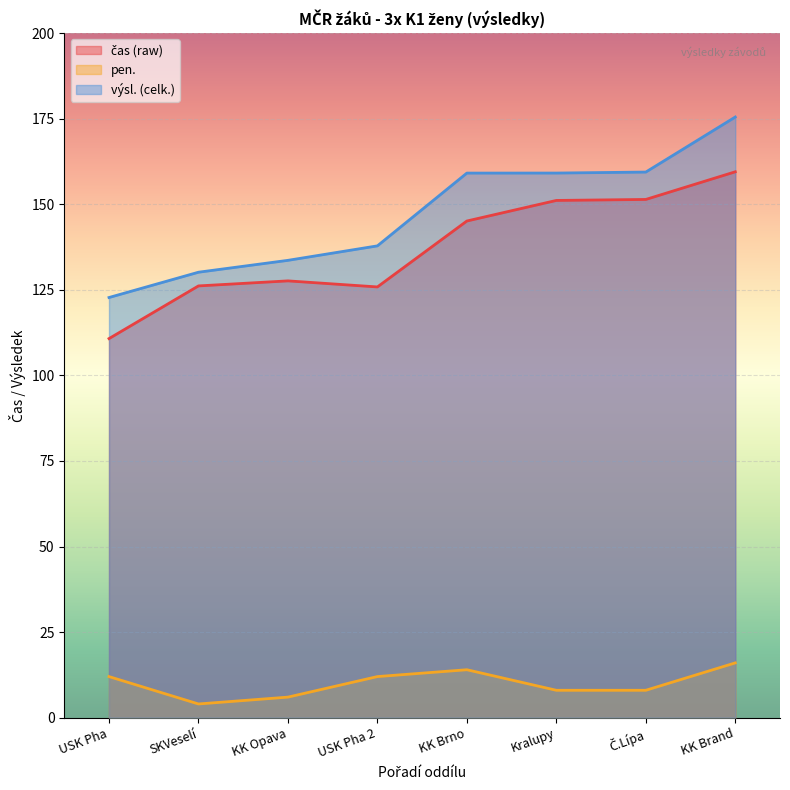

Does the chart display data point markers on the line(s)?

No